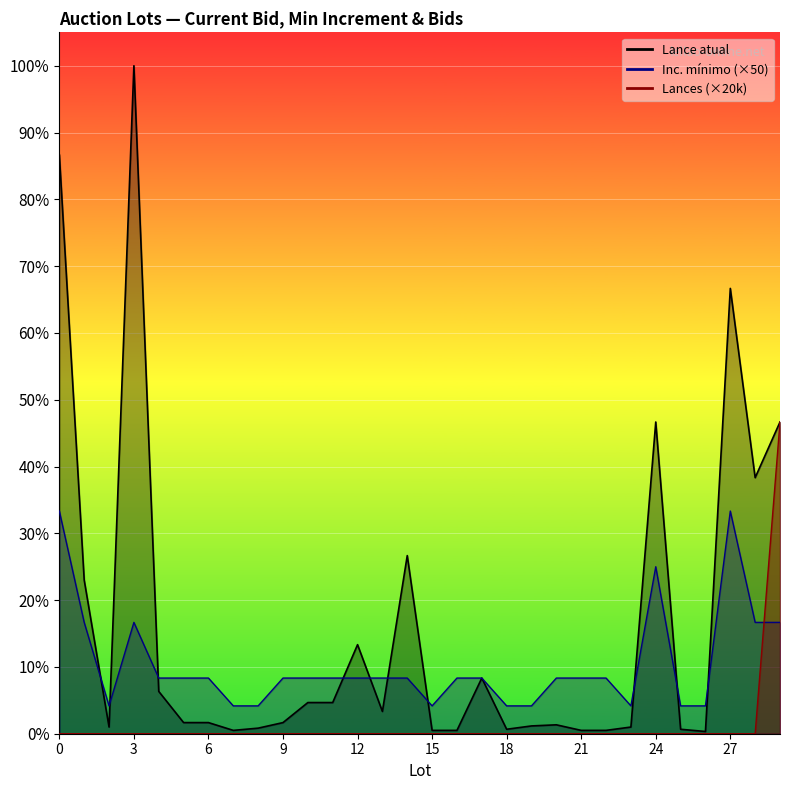

Which series has the widest spread of values?

Lance atual